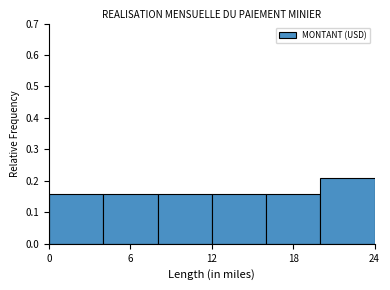

How tall is the bar that spans 12 to 16 on the x-axis? The values are not printed on the chart, so give them approximately, as read against the axis.

0.16